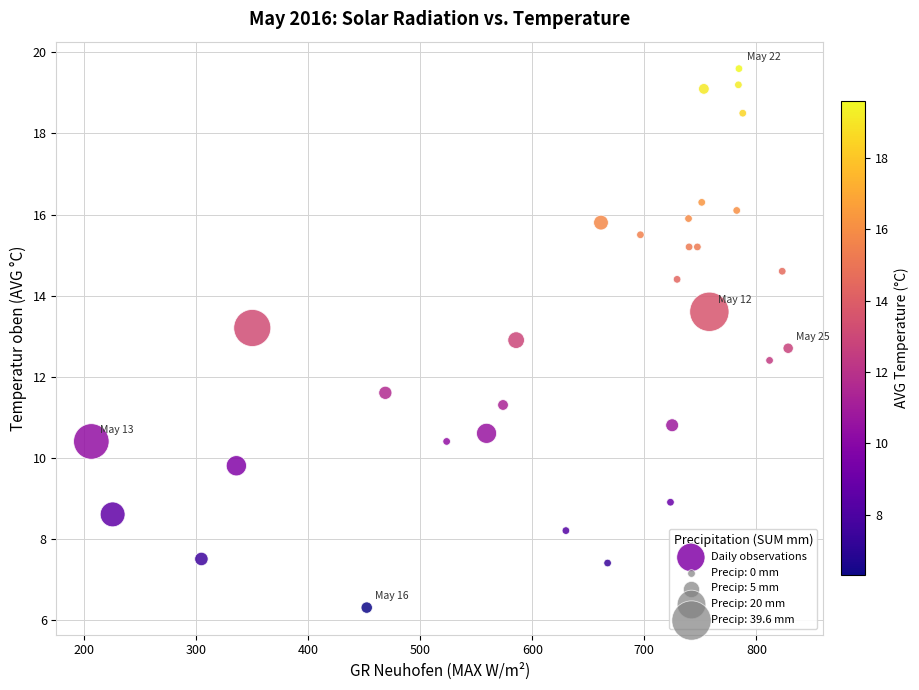

What is the range of Y values (max minus min)?

13.3